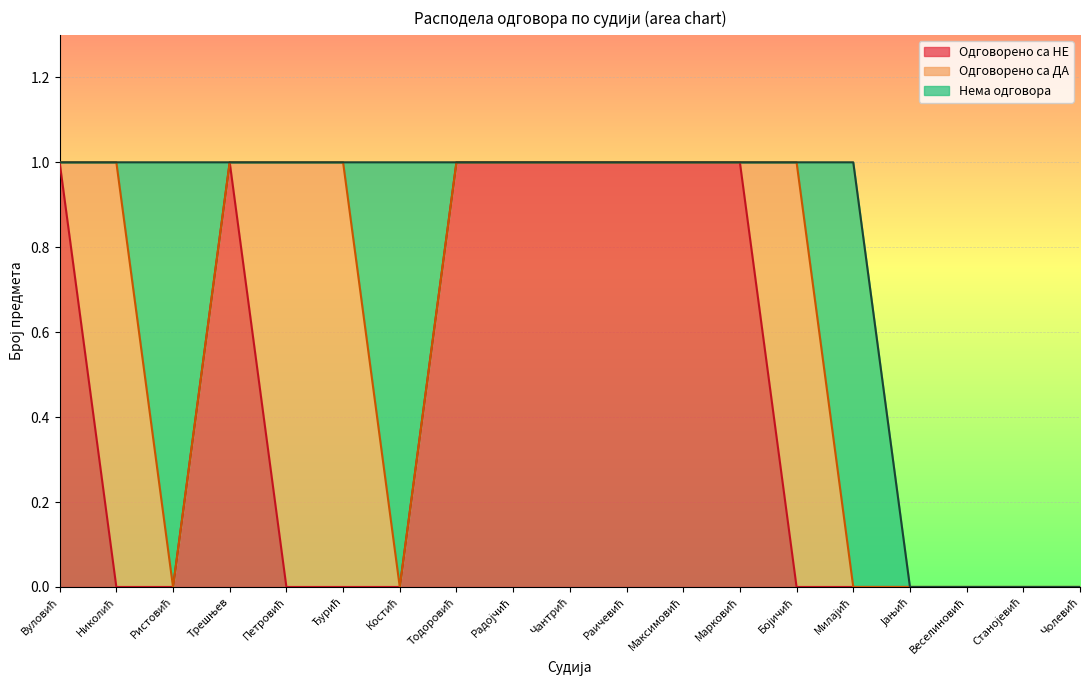

Where do Одговорено са ДА and Нема одговора first cross each other?

Николић and Ристовић